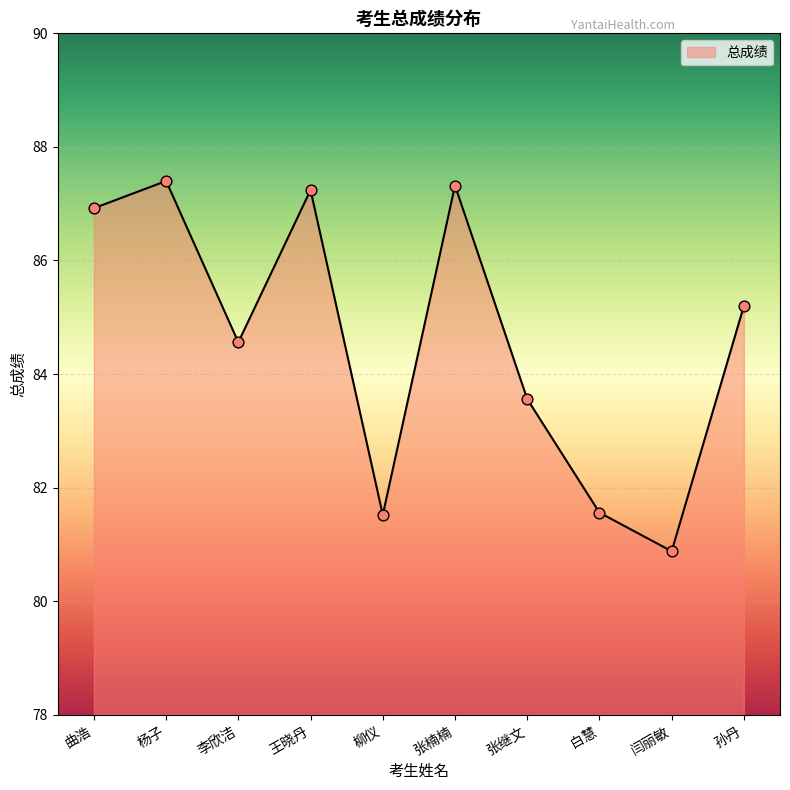

What is the ratio of the value at 李欣洁 to the value at 张楠楠?

1.0